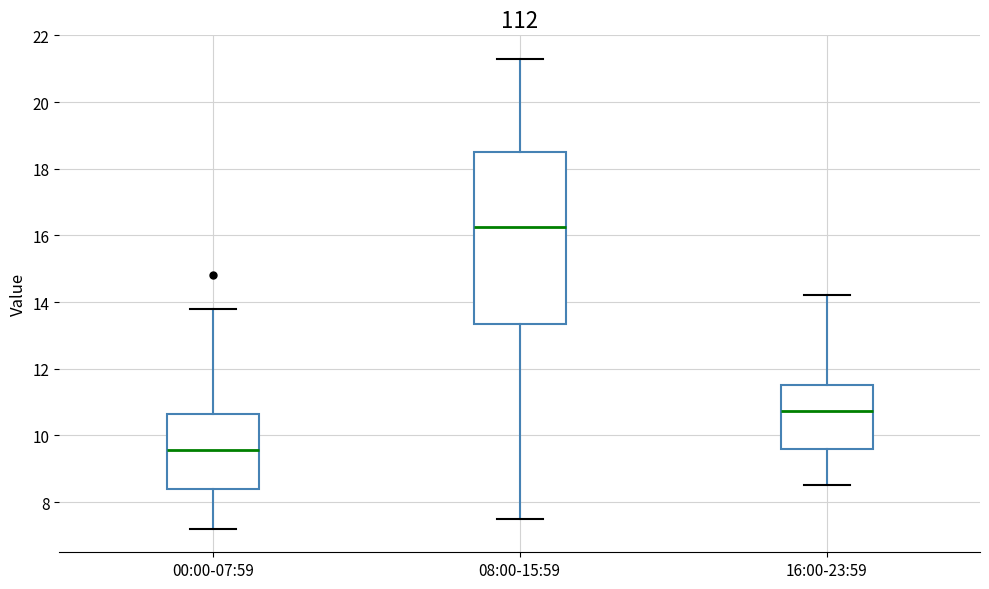

Where does the median line of the box for 16:00-23:59 sit on the y-axis? The values are not printed on the chart, so give them approximately, as read against the axis.

10.8